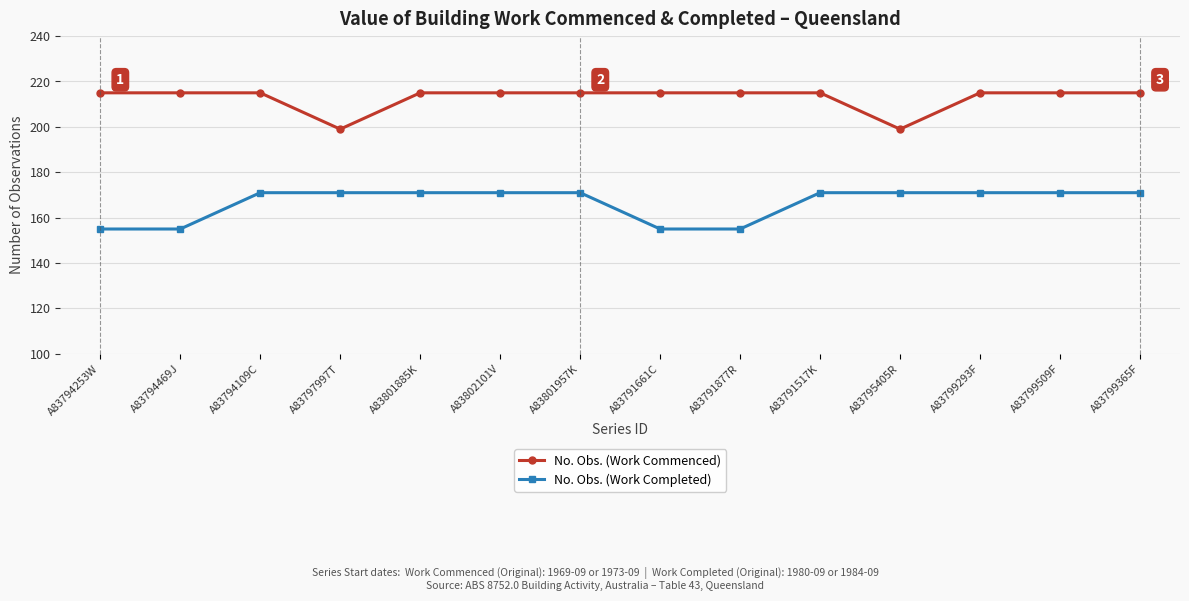

What is the total value across all series at A83795405R?

370